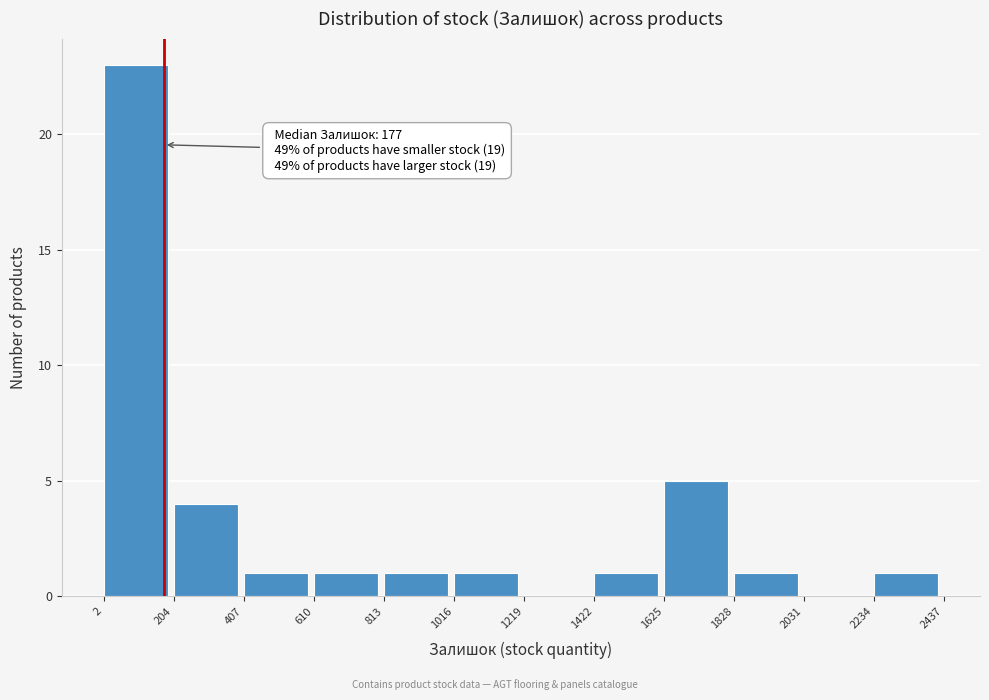

Over which range of the x-axis is the bar tallest?

2 to 204